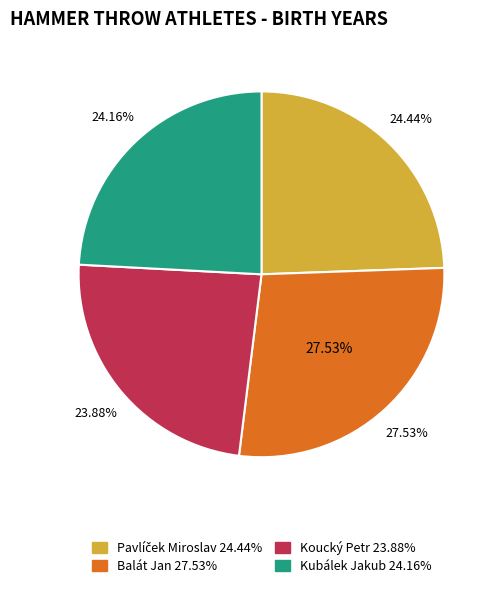

What is the total percentage of Balát Jan and Kubálek Jakub?

51.7%